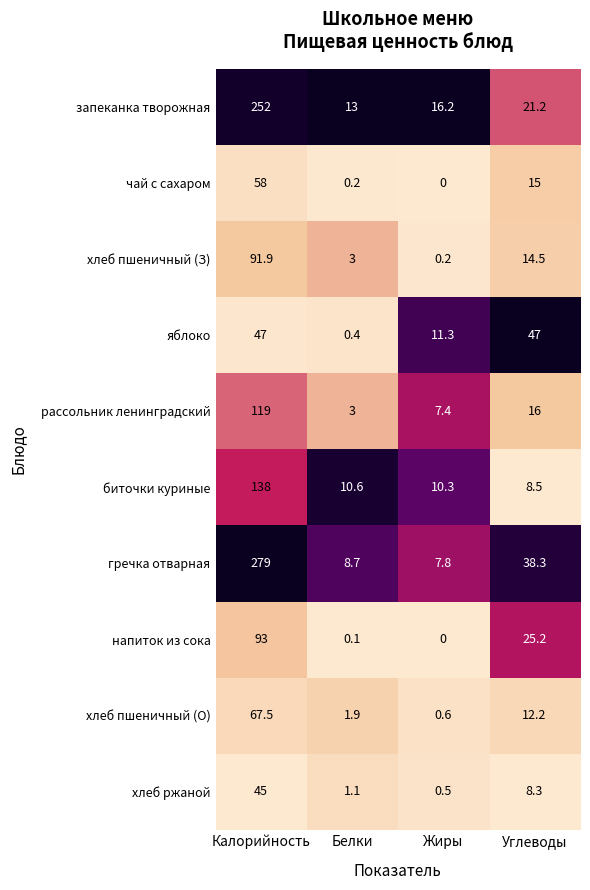

What is the difference between the highest and lowest values at Жиры?

16.2